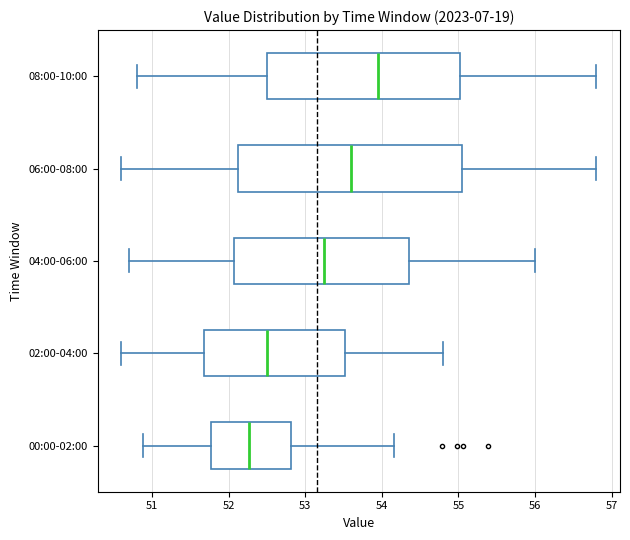

Comparing the boxes themselves (not the whiskers), which one is the widest?

06:00-08:00